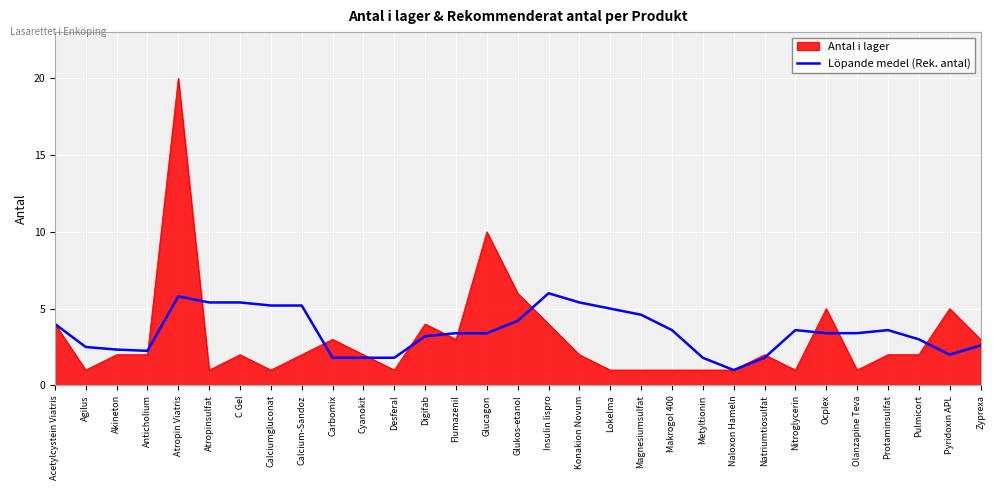

Between Magnesiumsulfat and Ocplex, which series saw the biggest shift?

Antal i lager